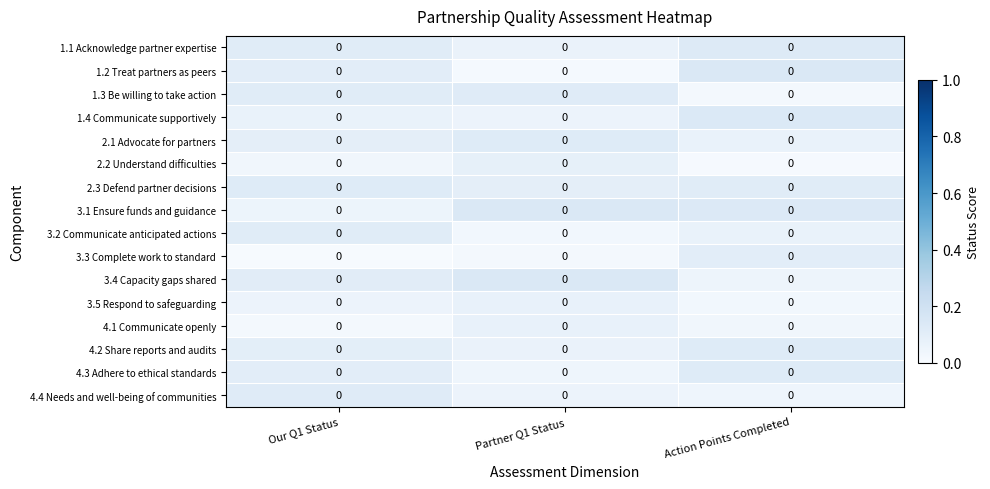

At which category is the sum across all series the highest?

Our Q1 Status